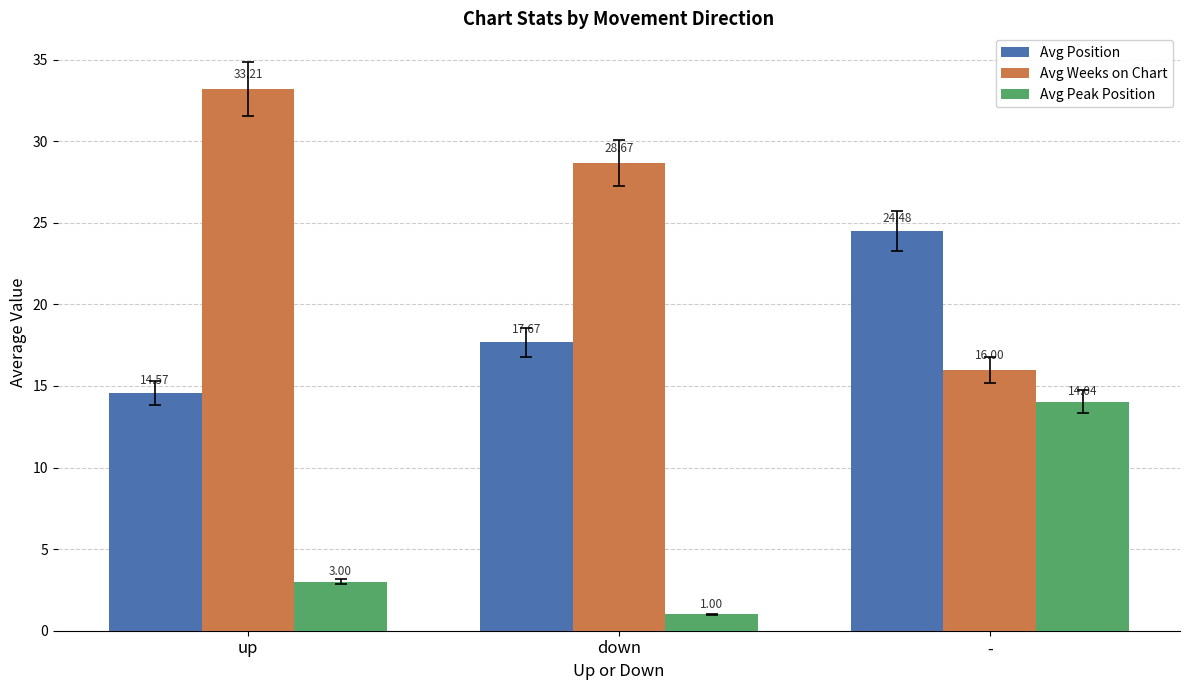

What is the maximum value for Avg Position?

24.5